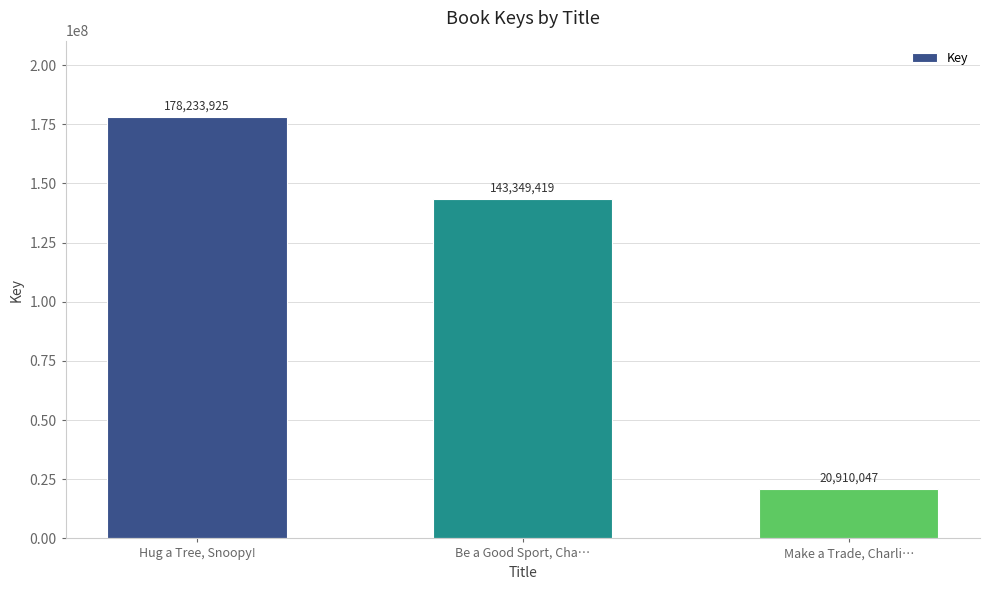

What is the greatest value displayed?

178233925